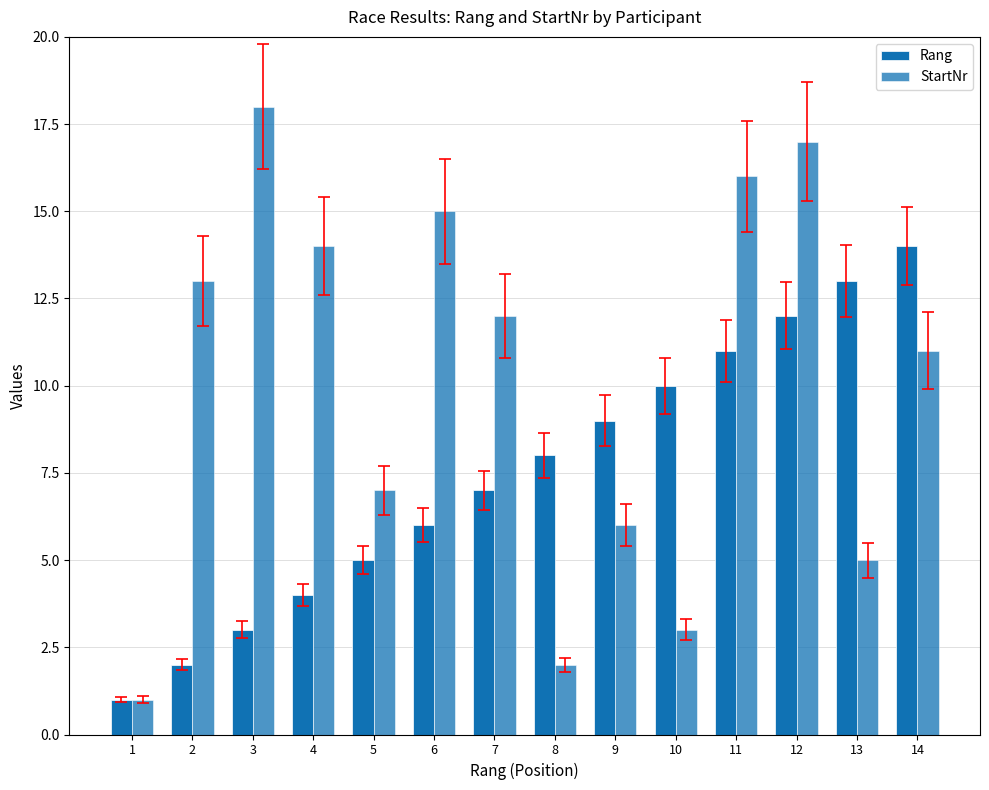

Is the value of Rang at 5 greater than the value of StartNr at 10?

Yes